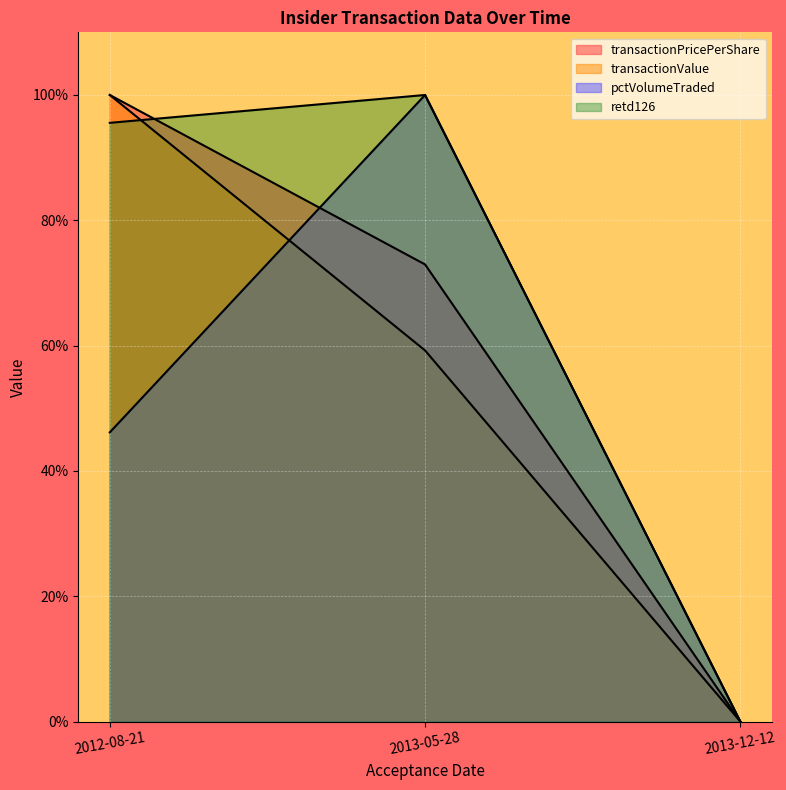

Is it true that pctVolumeTraded equals 74.4 at 2012-08-21?

False